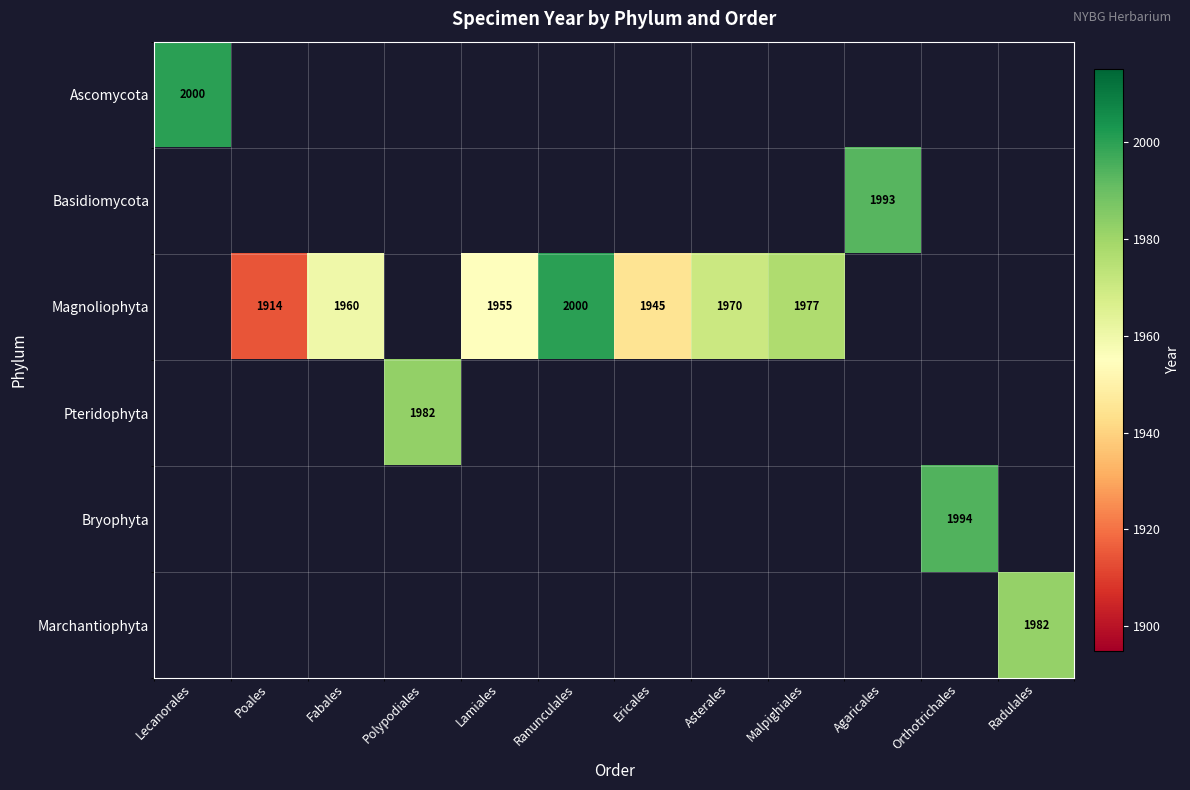

The value of Magnoliophyta at Asterales is 2621. True or false?

False